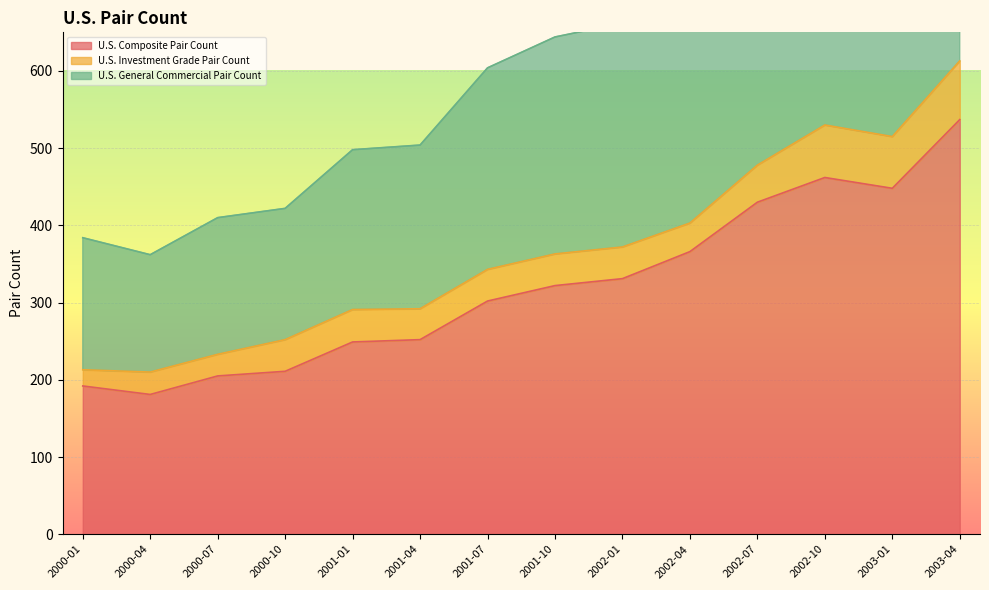

What is the sum of all U.S. Composite Pair Count values?

4488